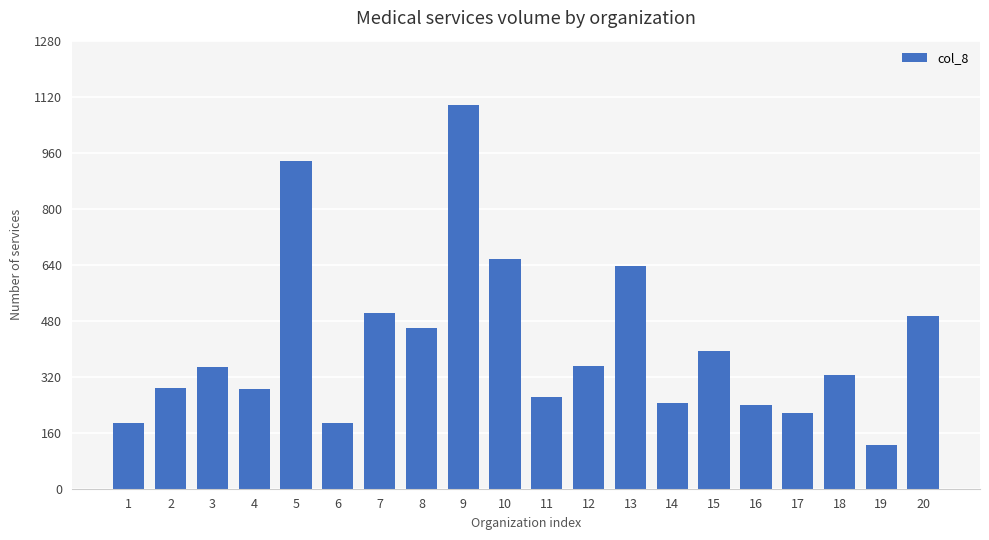

Is it true that the value at 17 is 215?

True